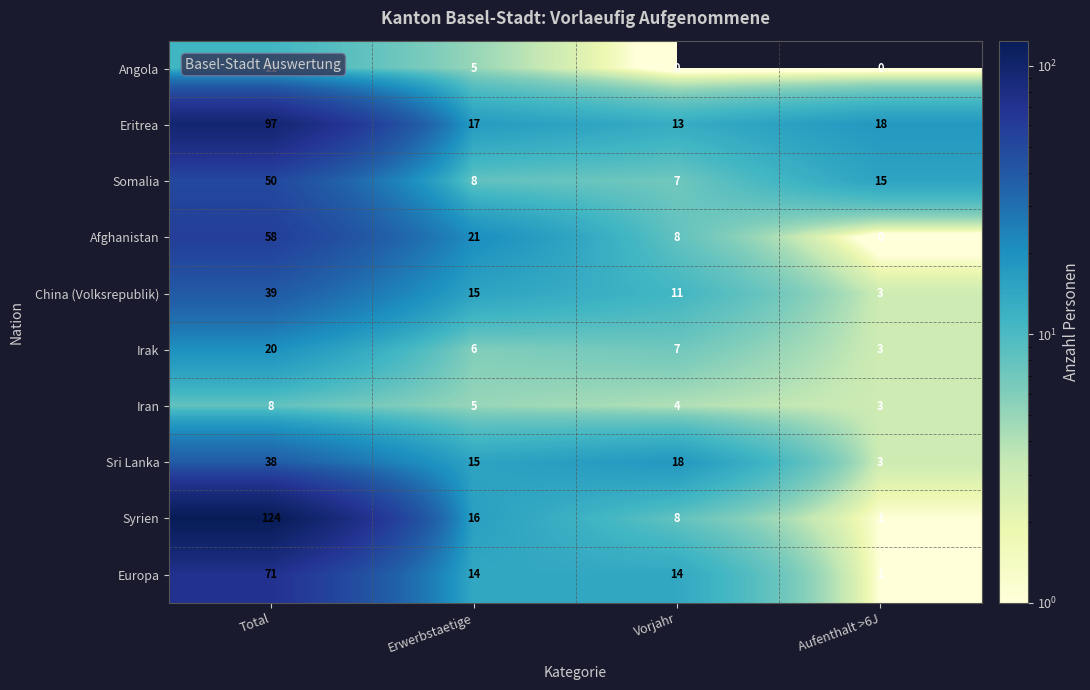

What is the greatest value displayed?

124